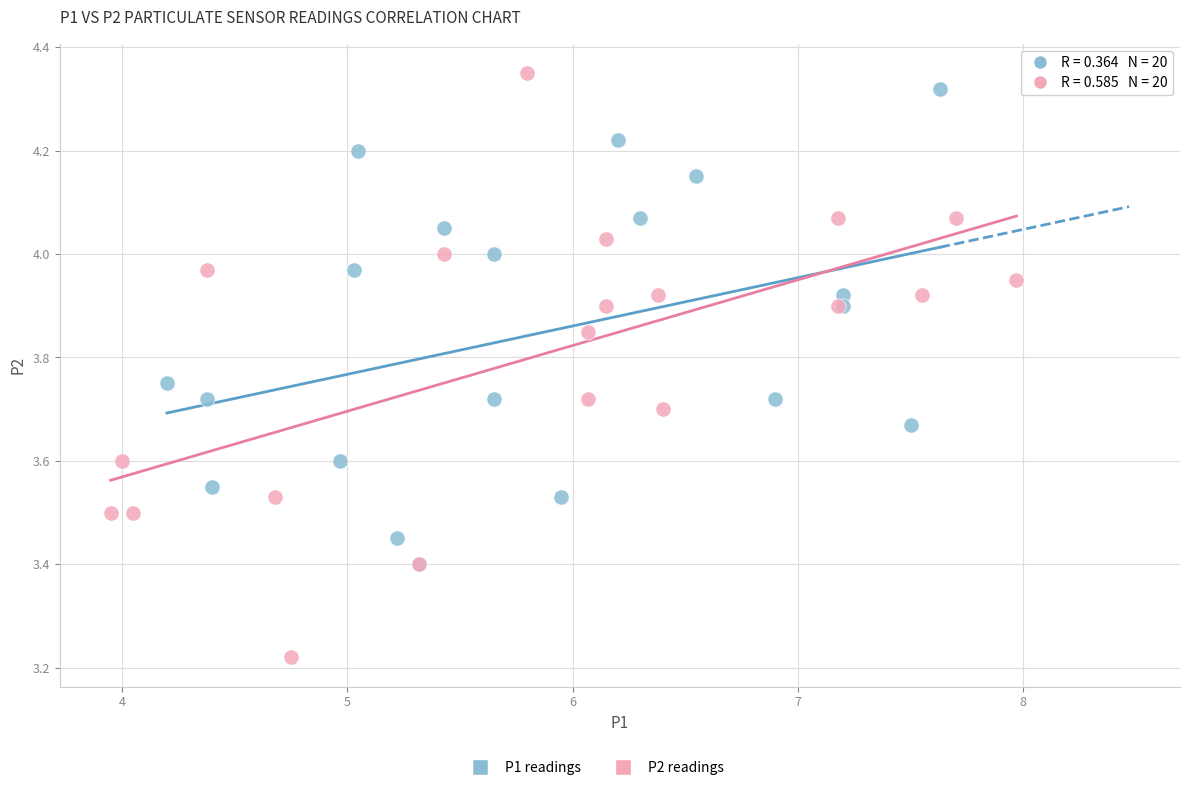

Which series reaches the maximum Y coordinate?

P2 readings